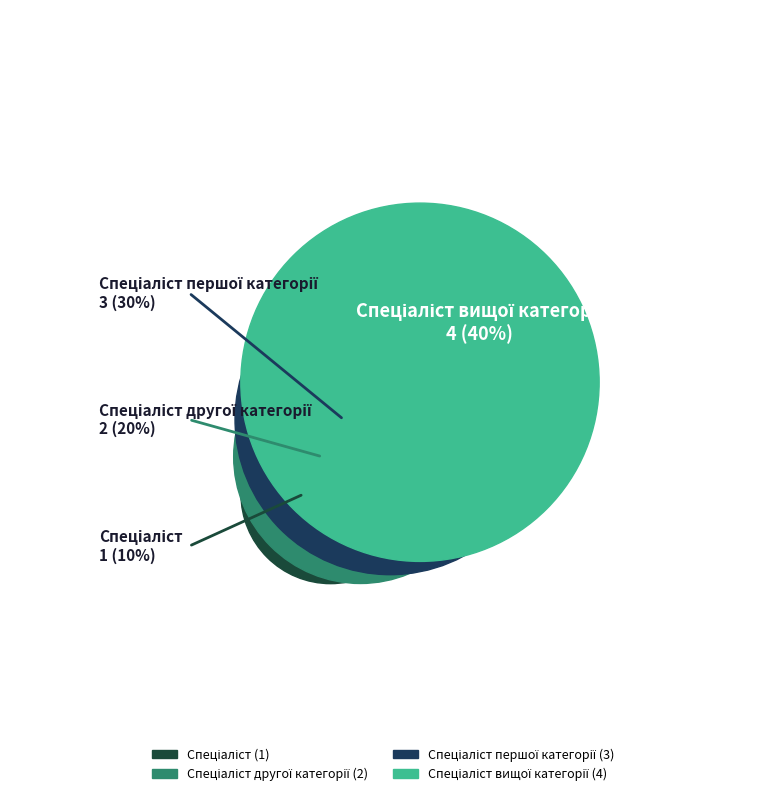

Does Спеціаліст вищої категорії account for over 50% of the chart?

No